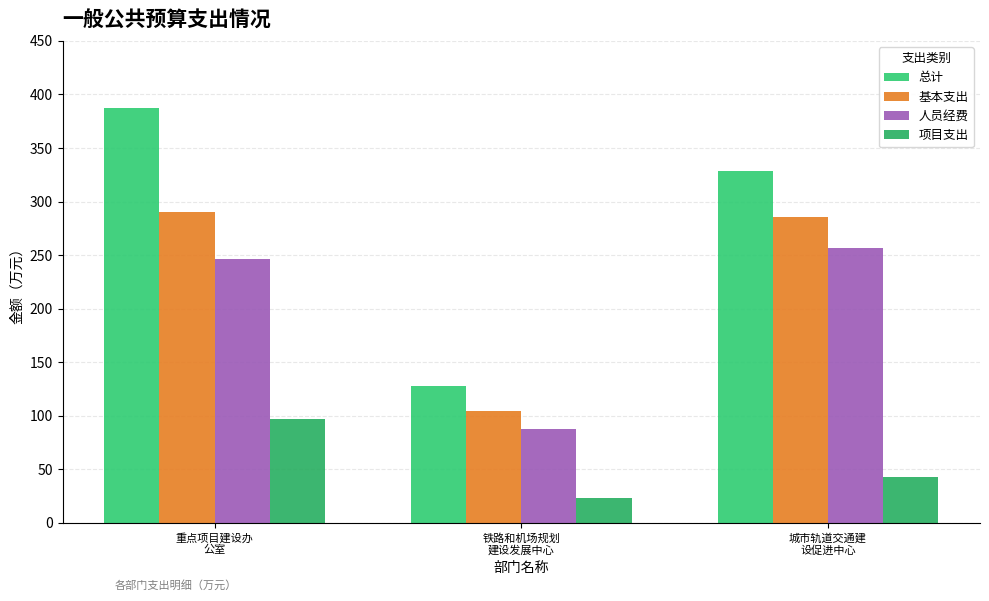

Read the 总计 value at 铁路和机场规划
建设发展中心.

128.3